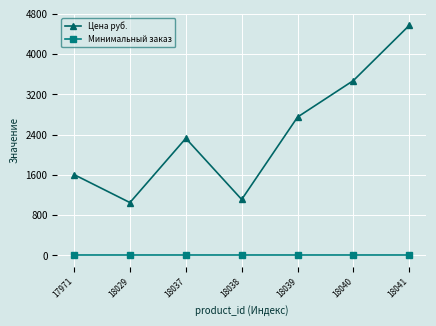

What value does the Цена руб. series have at 18029?

1050.6